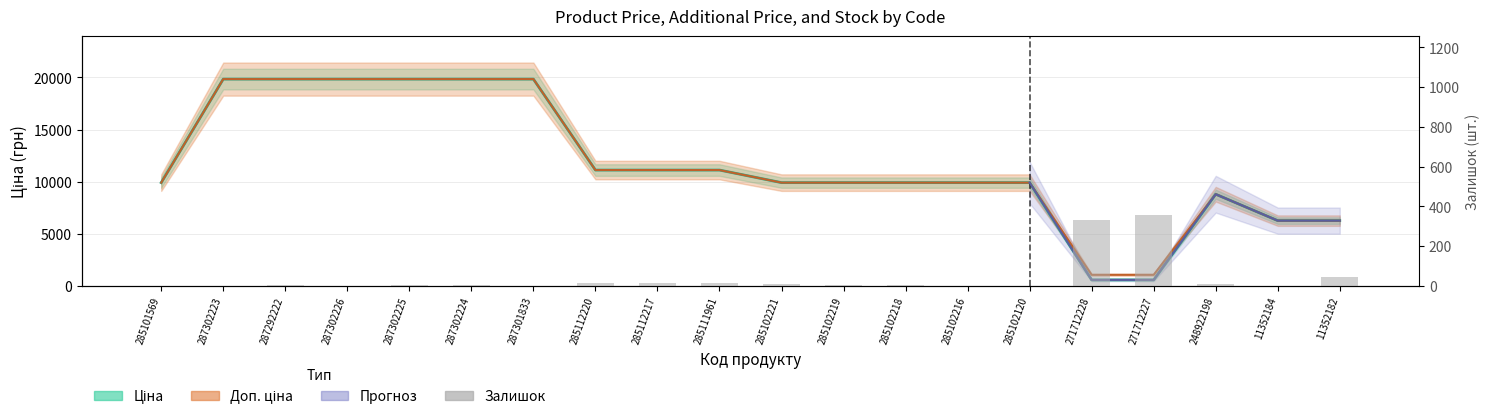

What position from the right is 287302223?

19